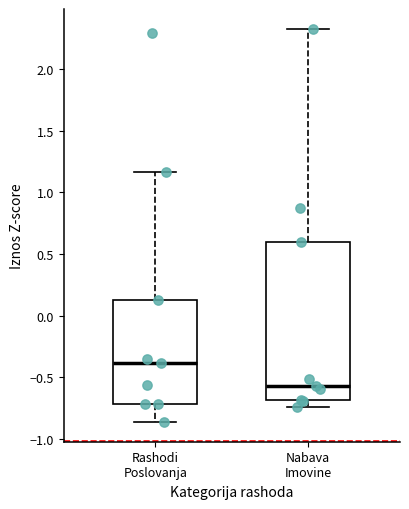

Comparing the boxes themselves (not the whiskers), which one is the tallest?

Nabava Imovine